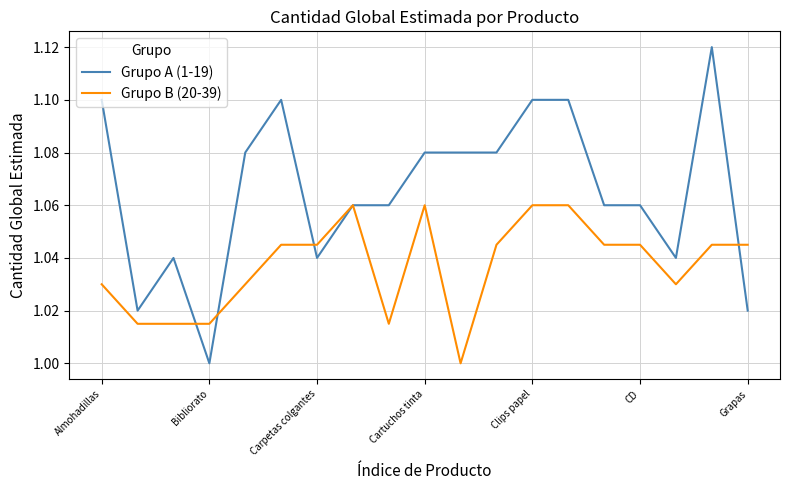

Rank the series by their average value, from highest to lowest.

Grupo A (1-19), Grupo B (20-39)